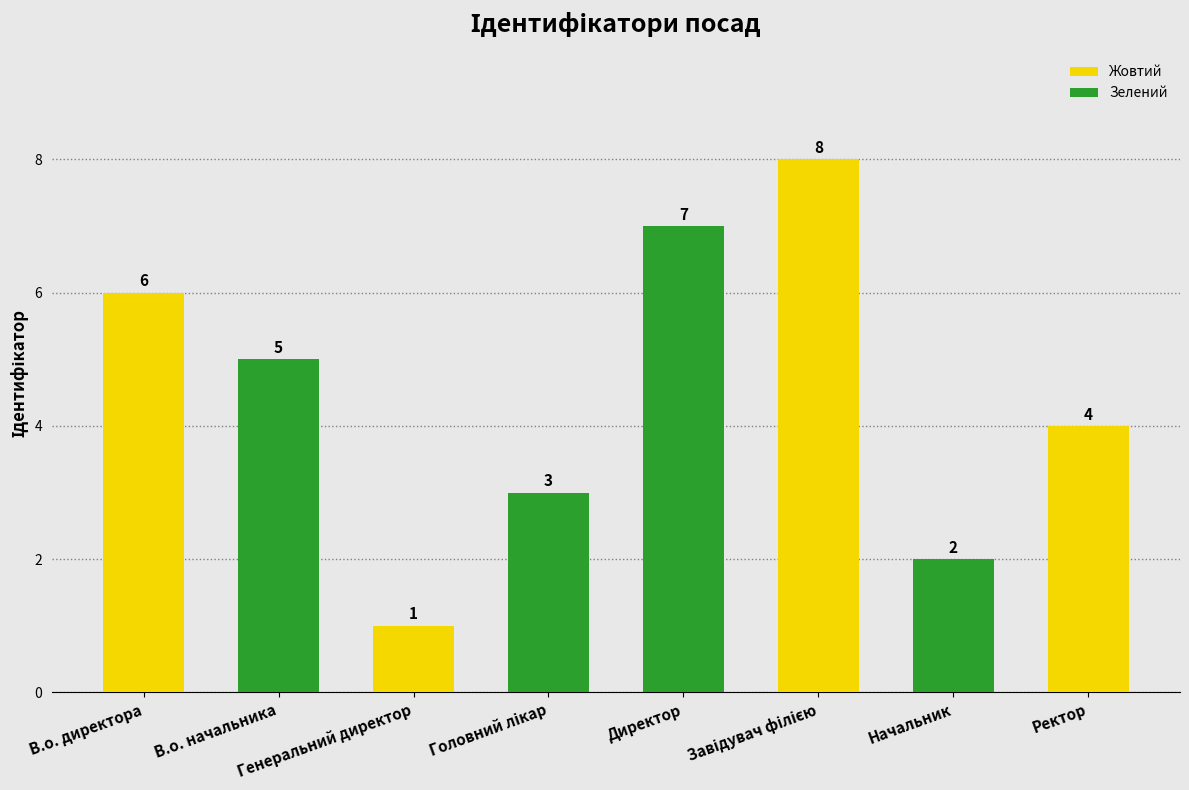

What is the difference between the maximum and second lowest values?

6